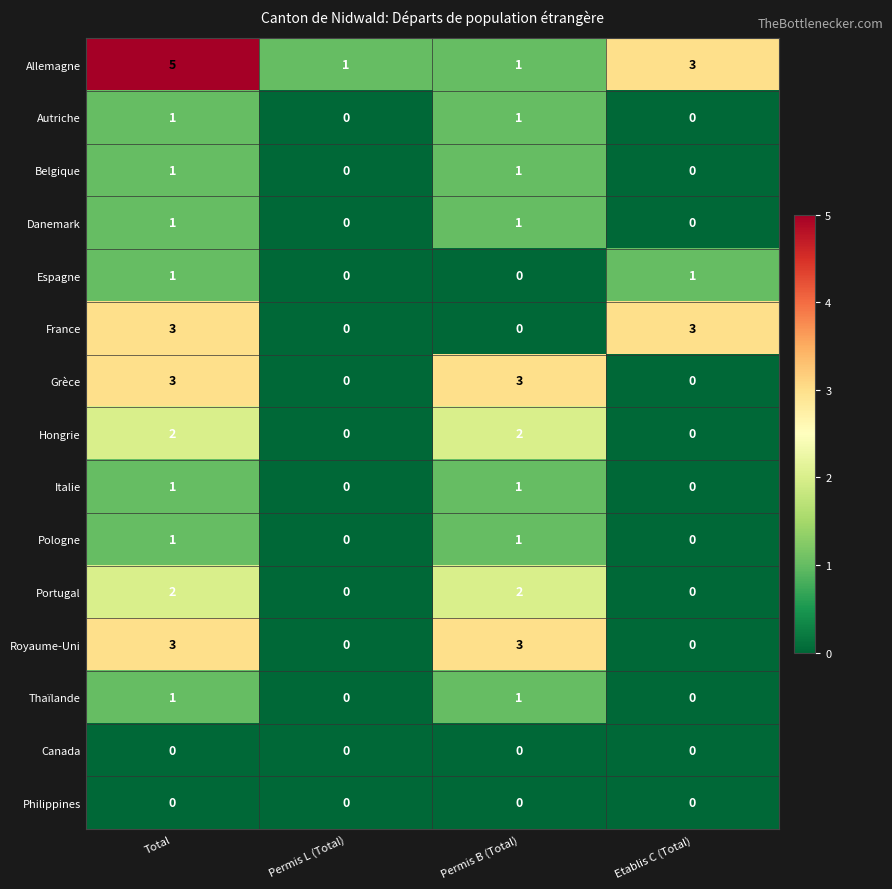

At which category is the sum across all series the highest?

Total